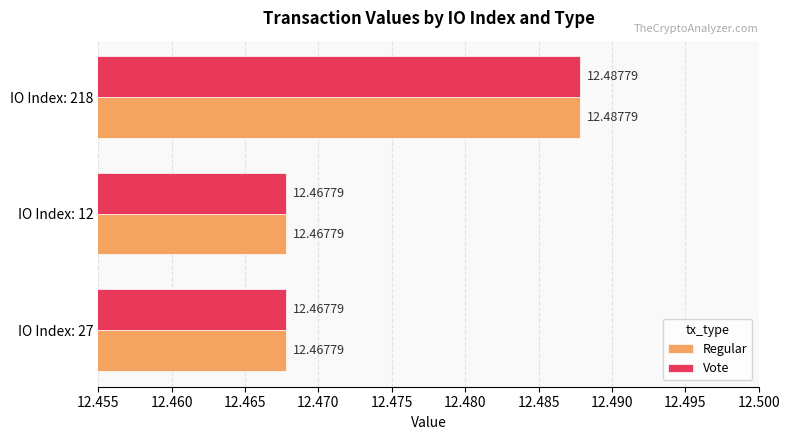

What is the total value across all series at IO Index: 27?

24.9